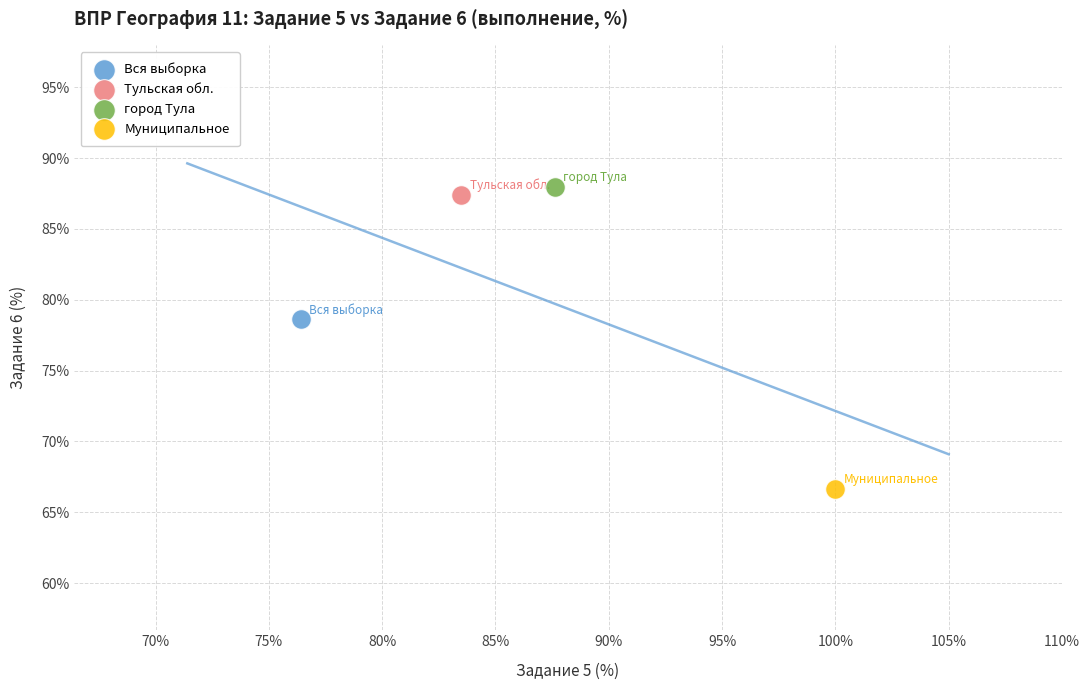

Which series reaches the maximum Y coordinate?

город Тула